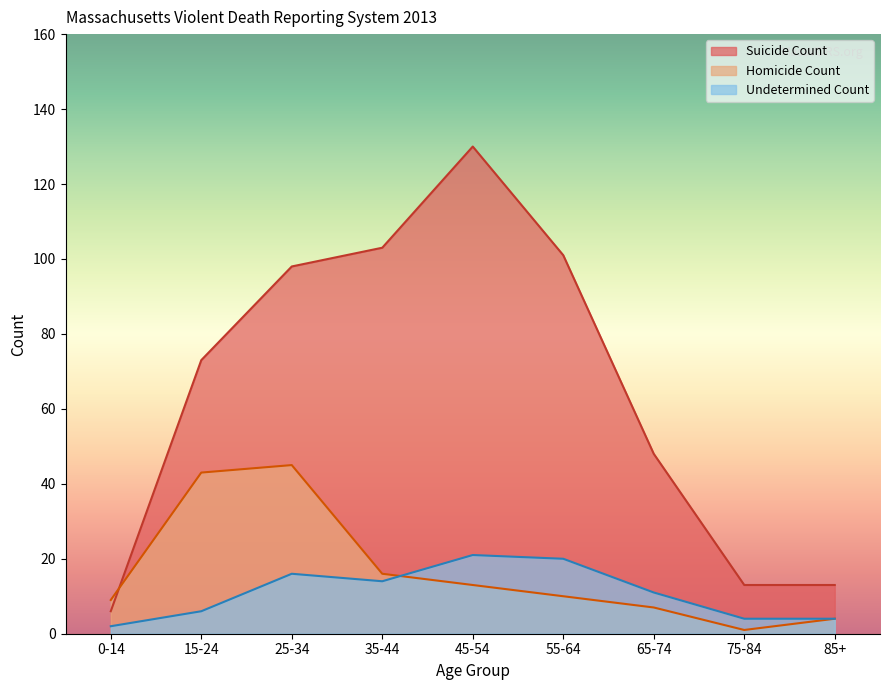

Does the chart display data point markers on the line(s)?

No